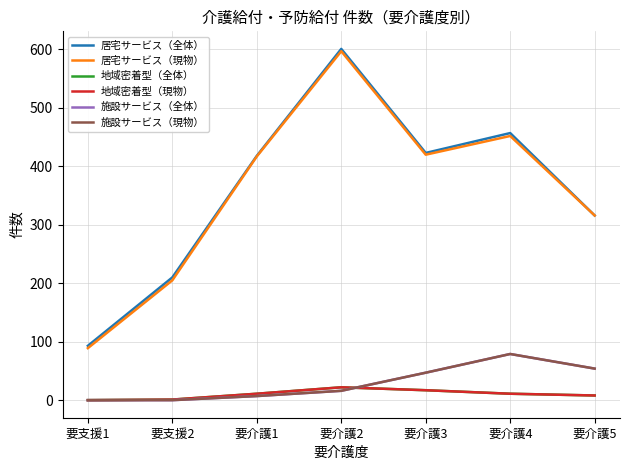

What position from the right is 要介護2?

4